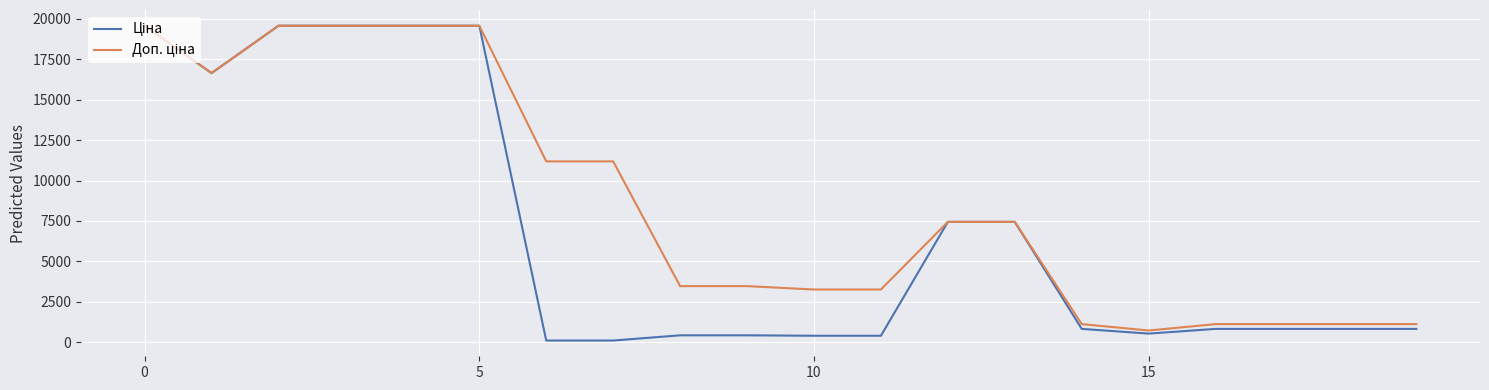

What is the maximum value shown in the chart?

19564.9